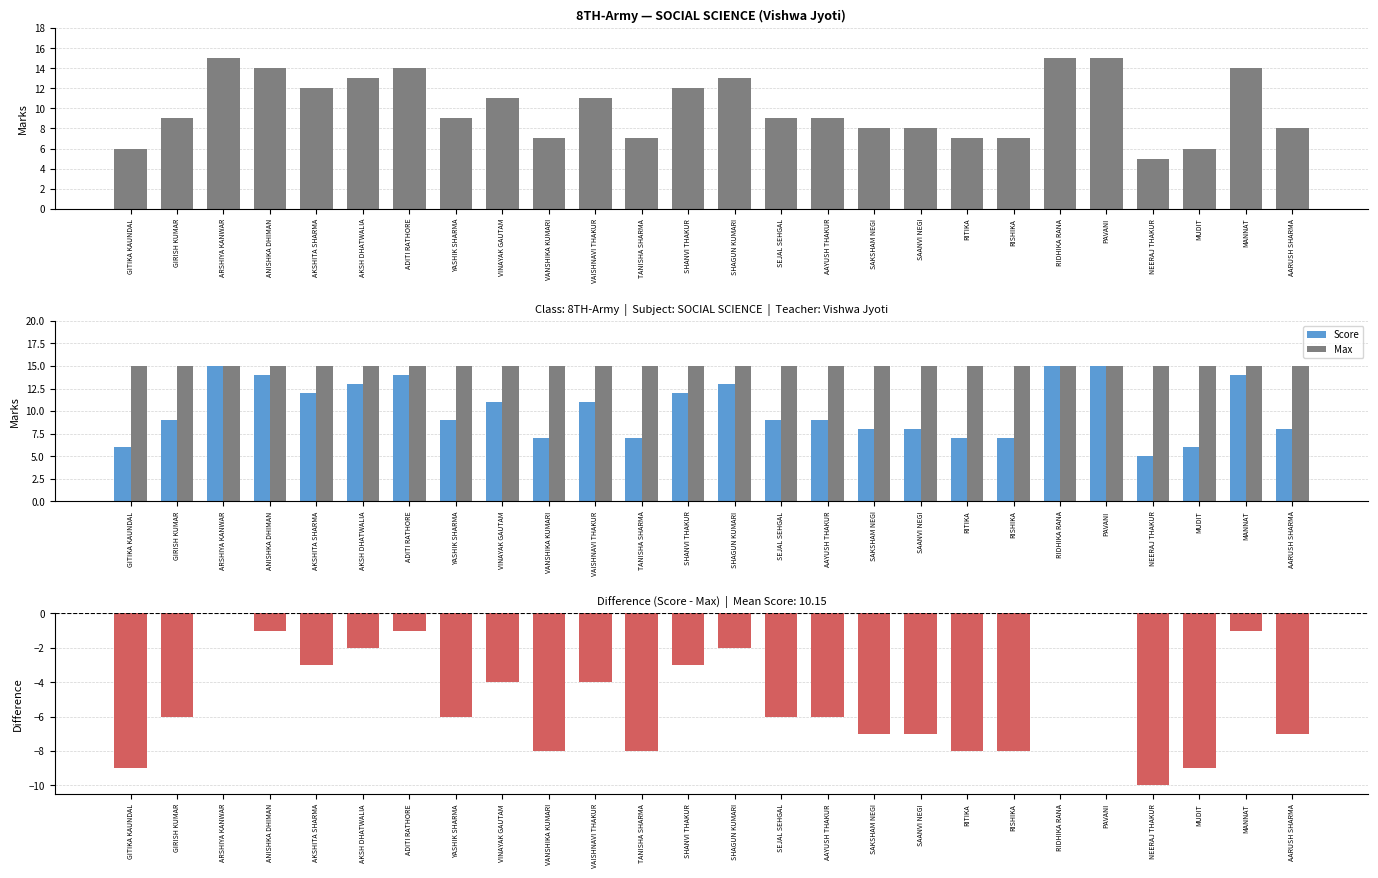

Are the bars horizontal?

No